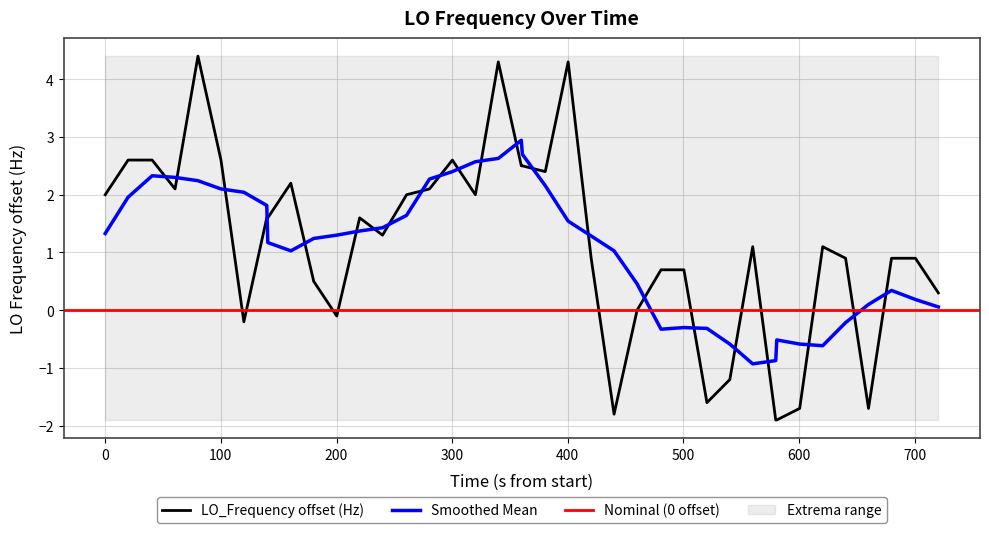

What is the minimum value for Smoothed Mean?

-0.9